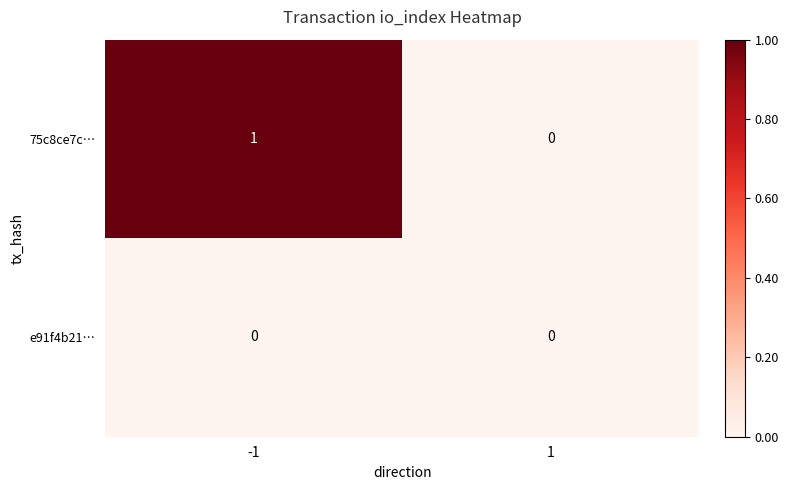

Between -1 and 1, which series saw the biggest shift?

75c8ce7c…